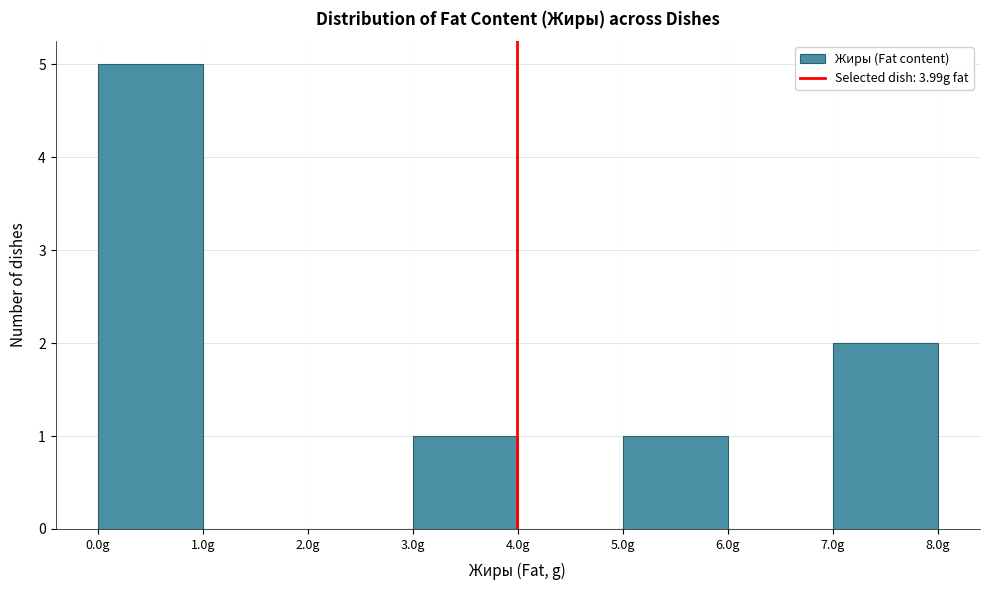

What is the height of the bar covering 5 to 6 on the x-axis? The values are not printed on the chart, so give them approximately, as read against the axis.

1